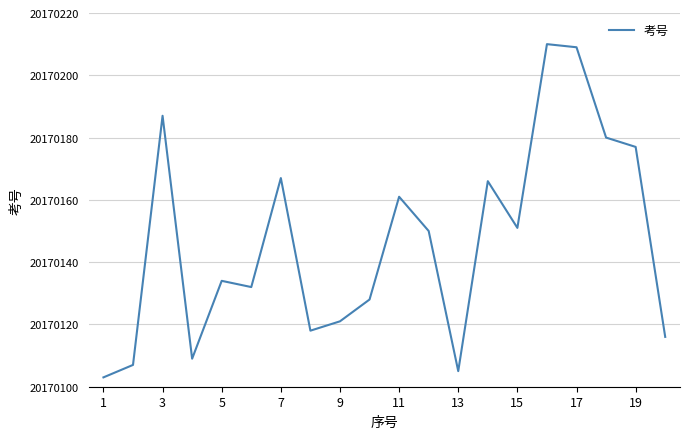

What is the smallest value displayed?

20170103